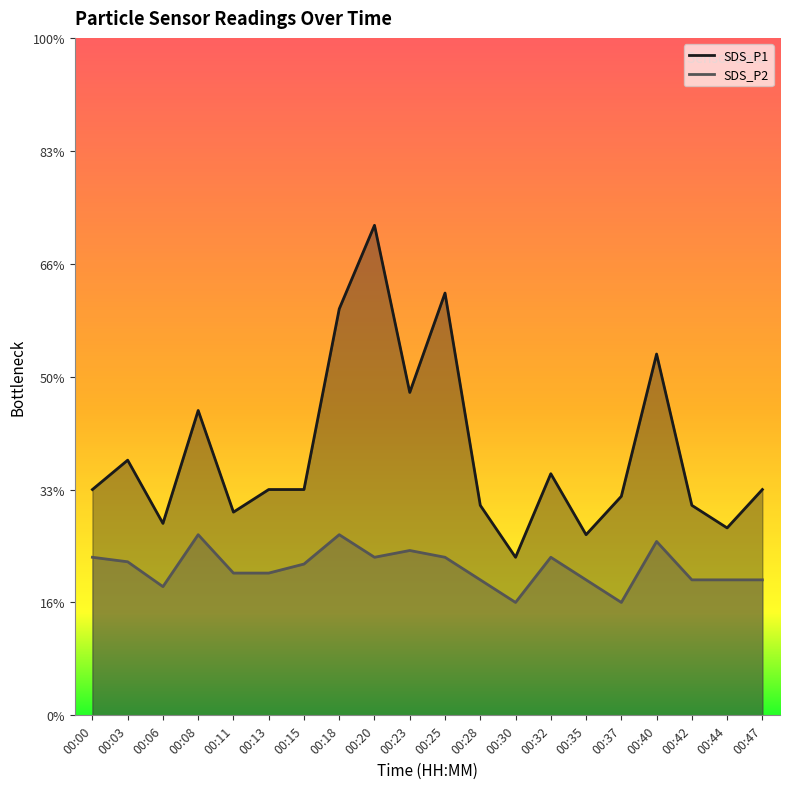

Which label corresponds to the largest value in the chart?

00:20